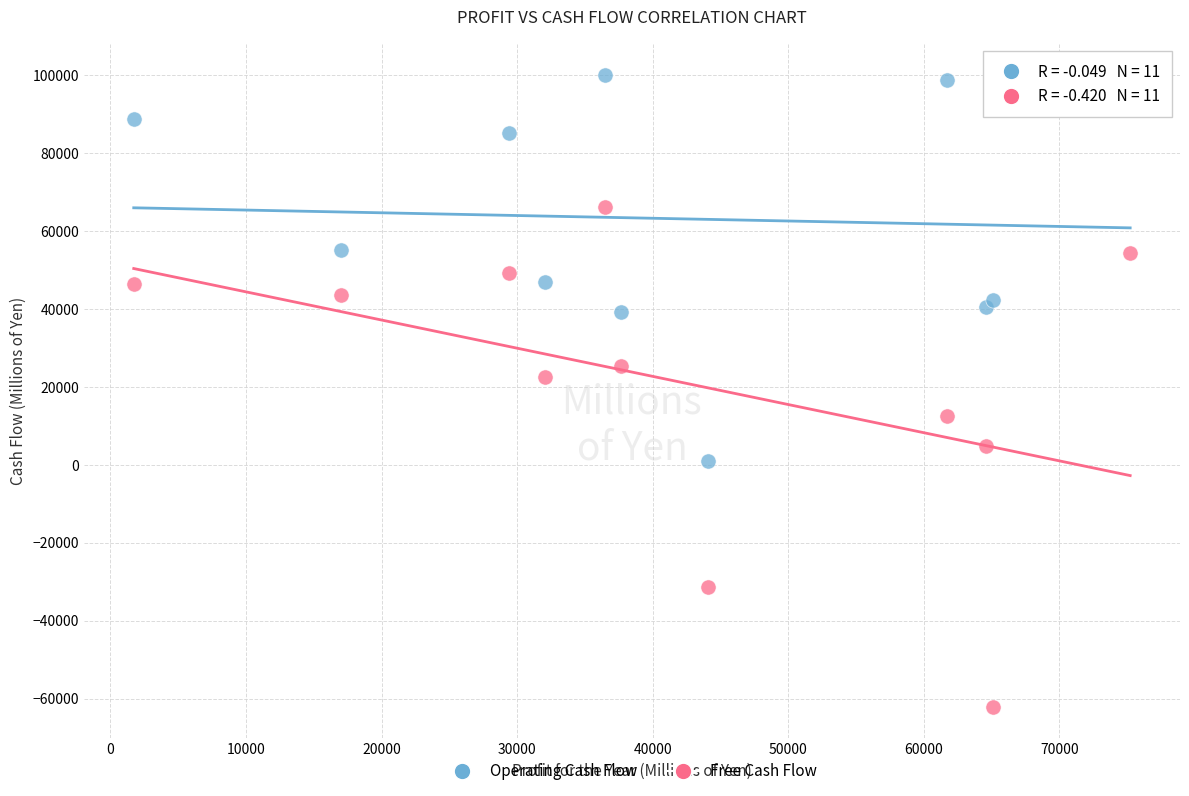

Which series contains the highest Y value?

Operating Cash Flow